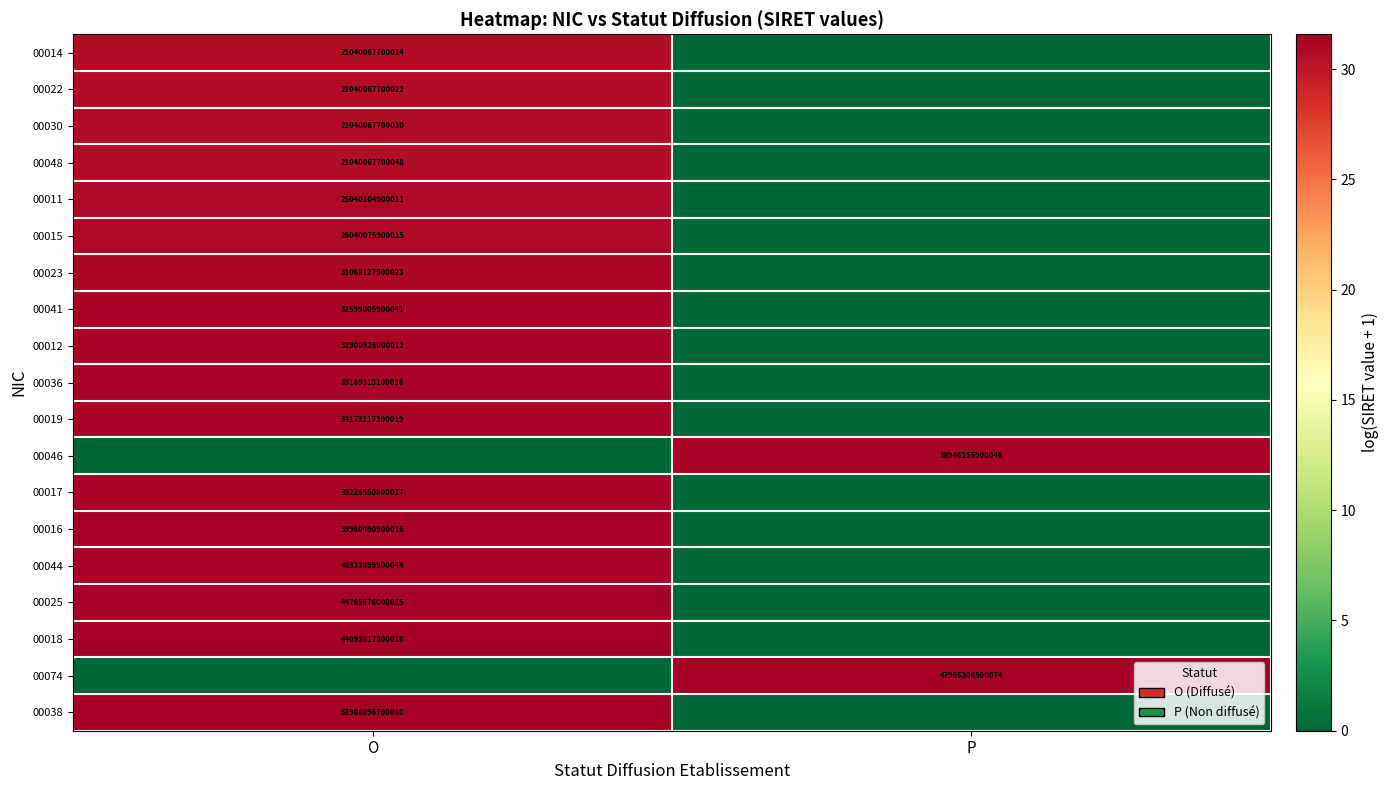

True or false: 00016 has a value of 13979579947981 at O.

False